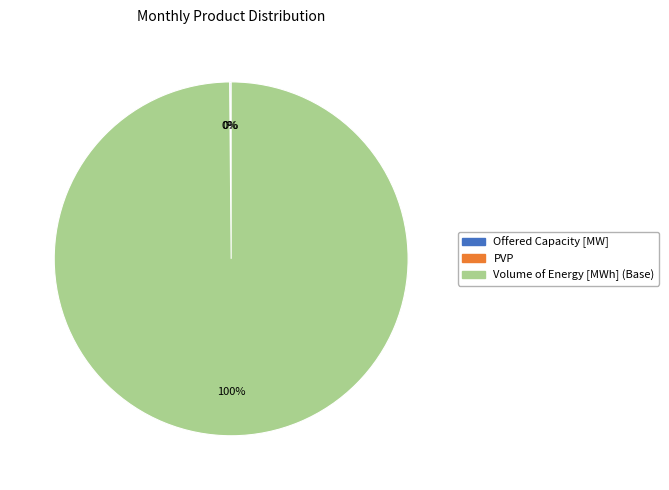

To the nearest percent, what is the difference between the largest and smallest slice percentages?

100%